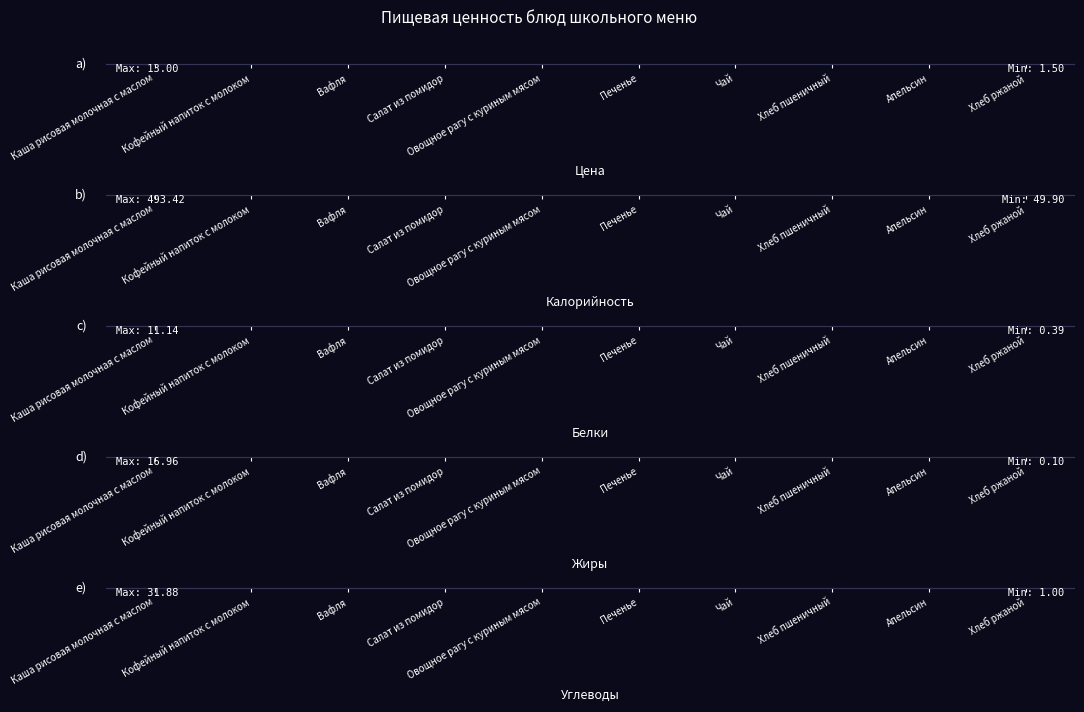

At which category does the chart reach its minimum across all series?

Салат из помидор